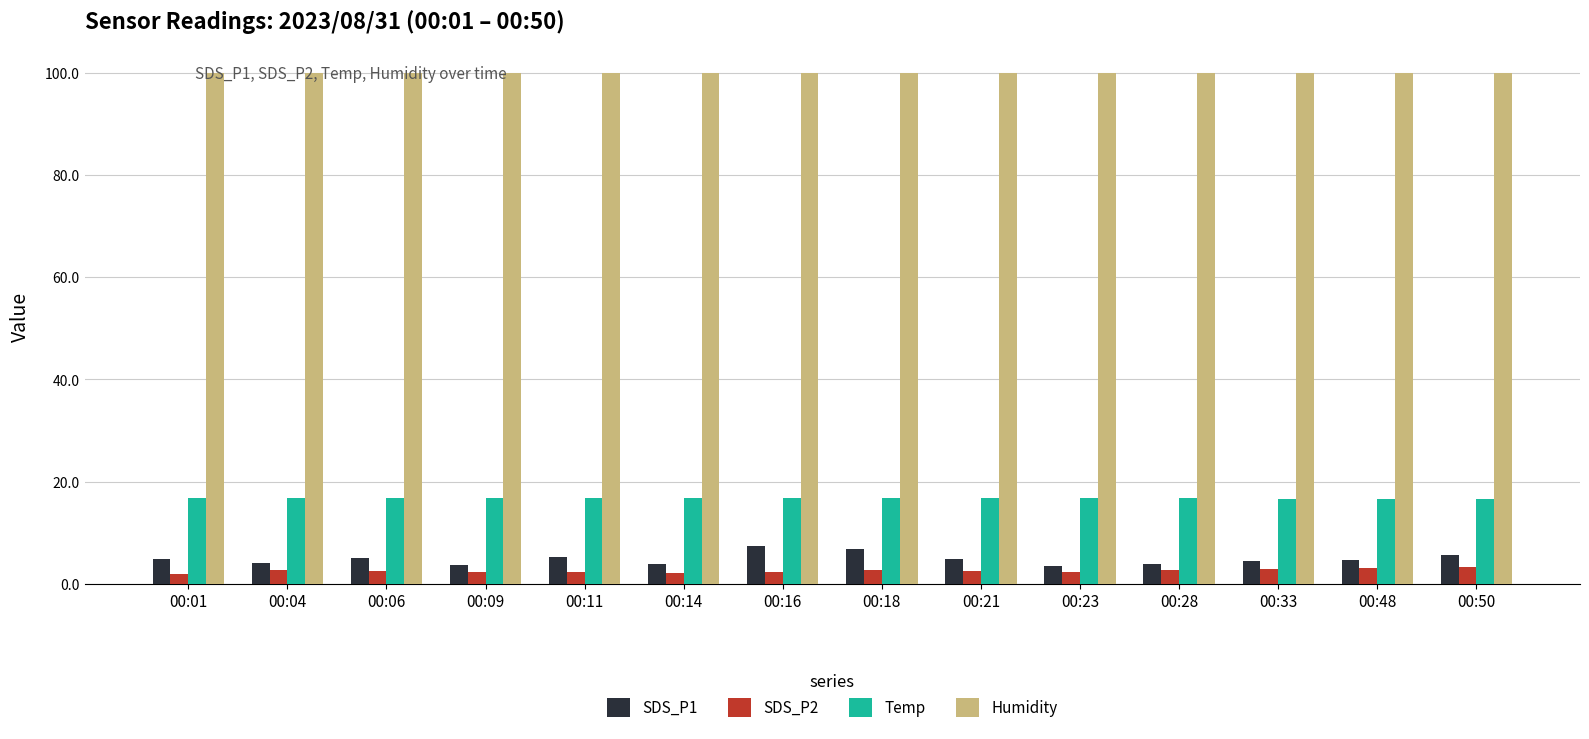

How many groups of bars are there?

14